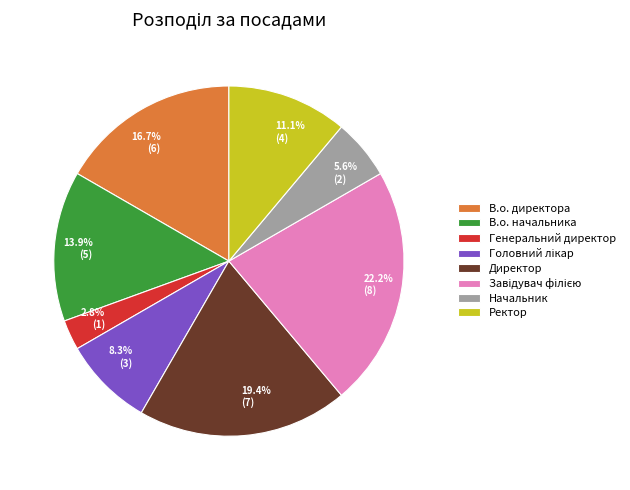

Does any single category account for the majority?

No